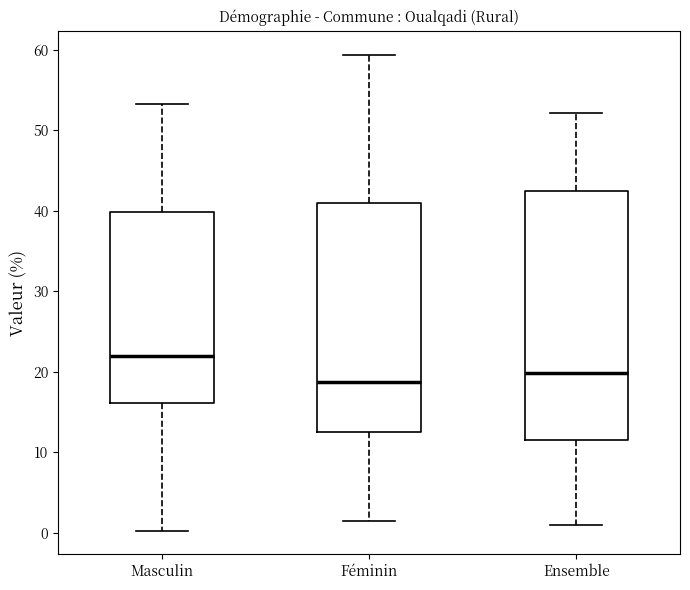

Where is the upper edge of the box for Ensemble on the y-axis? The values are not printed on the chart, so give them approximately, as read against the axis.

43